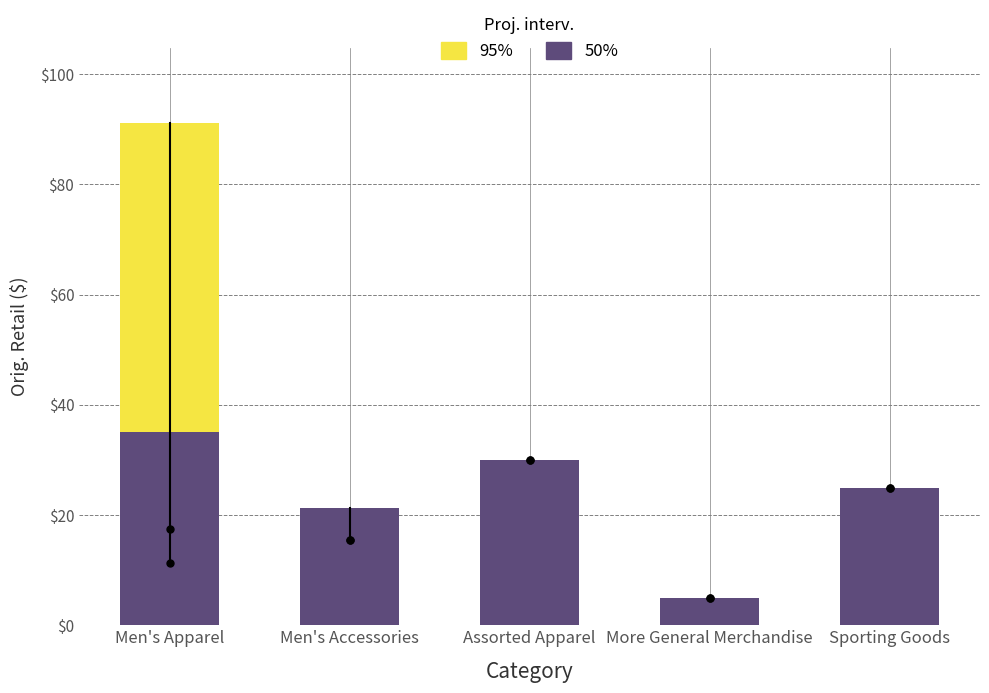

Between Sporting Goods and Men's Apparel, which is larger?

Men's Apparel